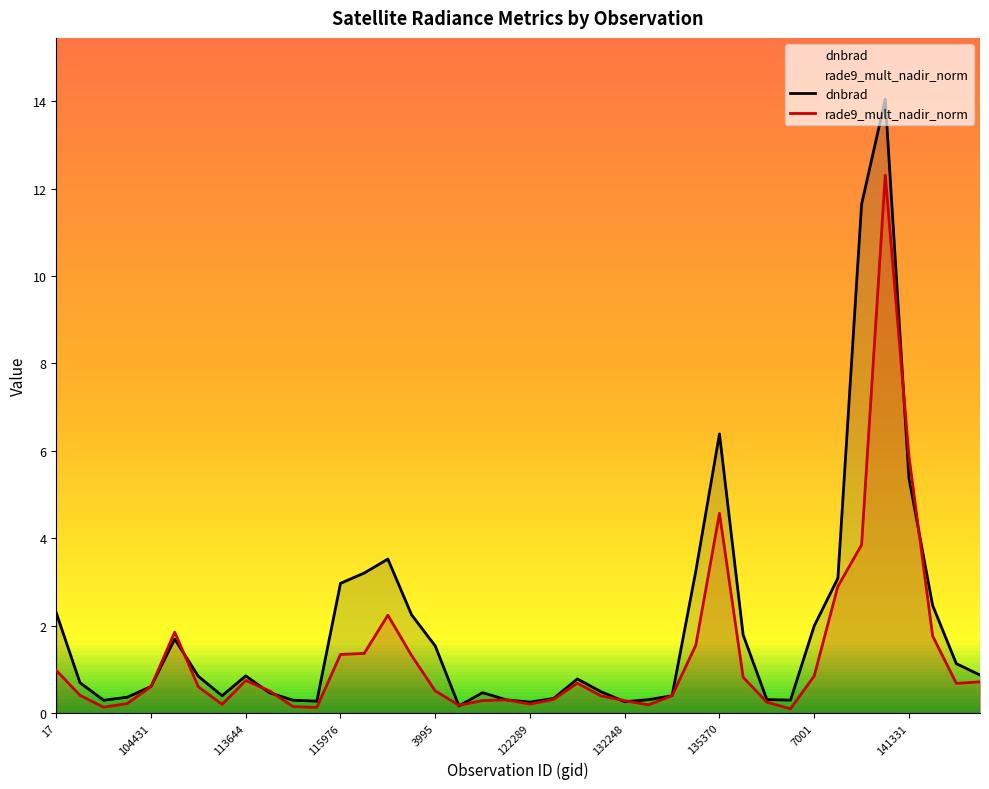

List the series in order of their peak value, lowest first.

rade9_mult_nadir_norm, dnbrad